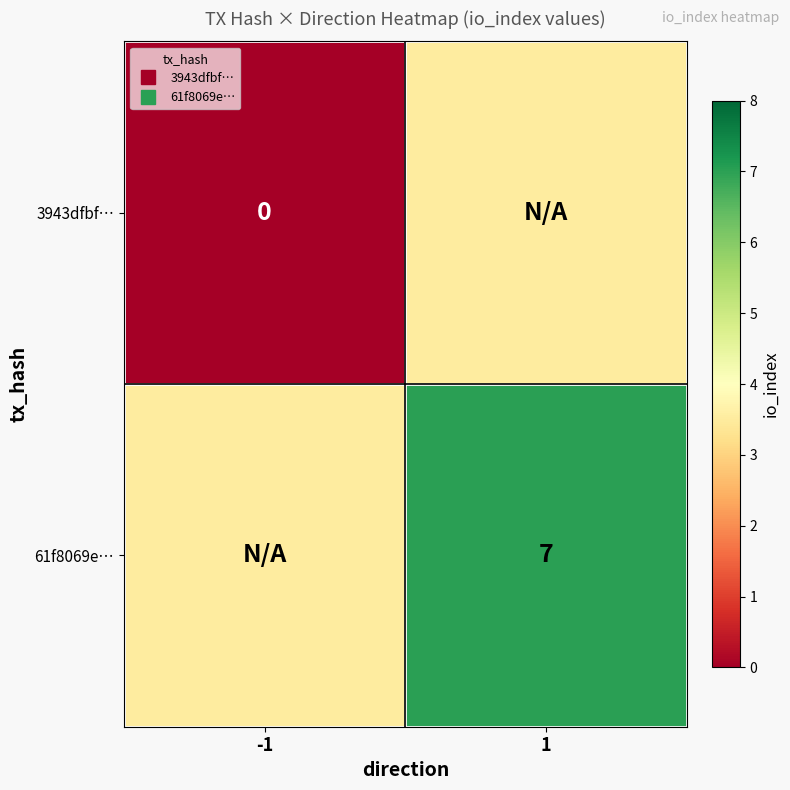

Which series has the widest spread of values?

3943dfbf…